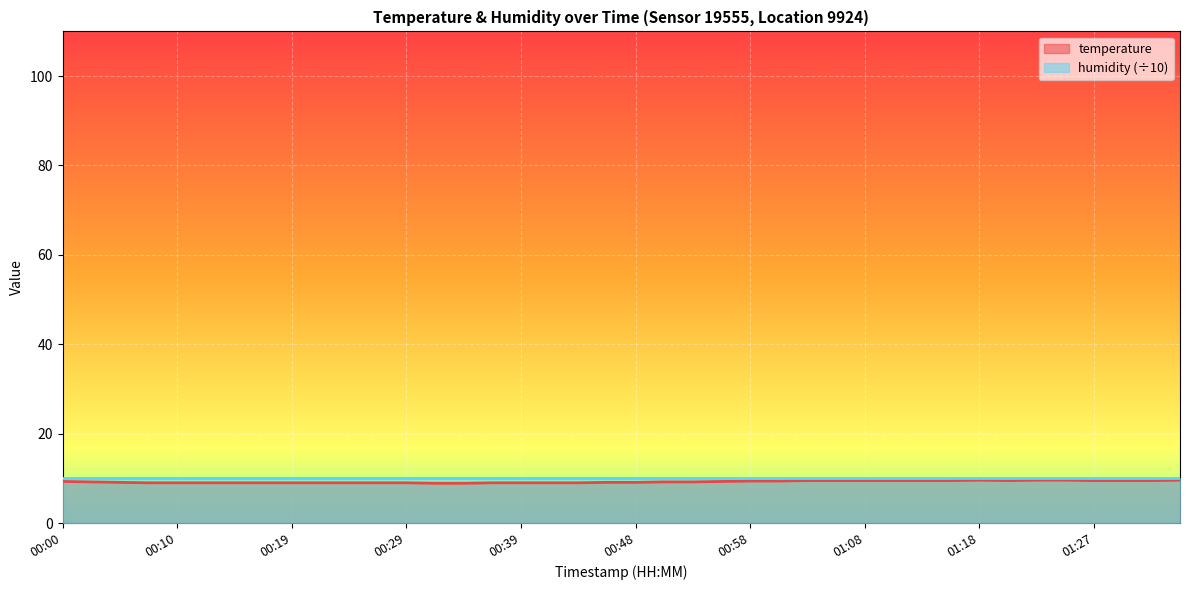

Reading left to right, extract all data points from this chart.

9.3	9.2	9.1	9.0	9.0	9.0	9.0	9.0	9.0	9.0	9.0	9.0	9.0	8.9	8.9	9.0	9.0	9.0	9.0	9.1	9.1	9.2	9.2	9.3	9.4	9.4	9.5	9.5	9.5	9.5	9.5	9.5	9.6	9.5	9.6	9.6	9.5	9.5	9.5	9.6